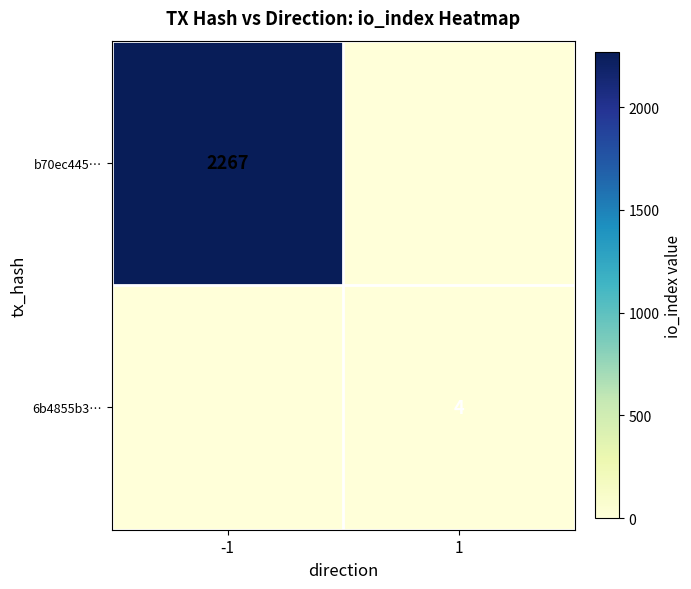

Is it true that b70ec445… equals 2267 at -1?

True